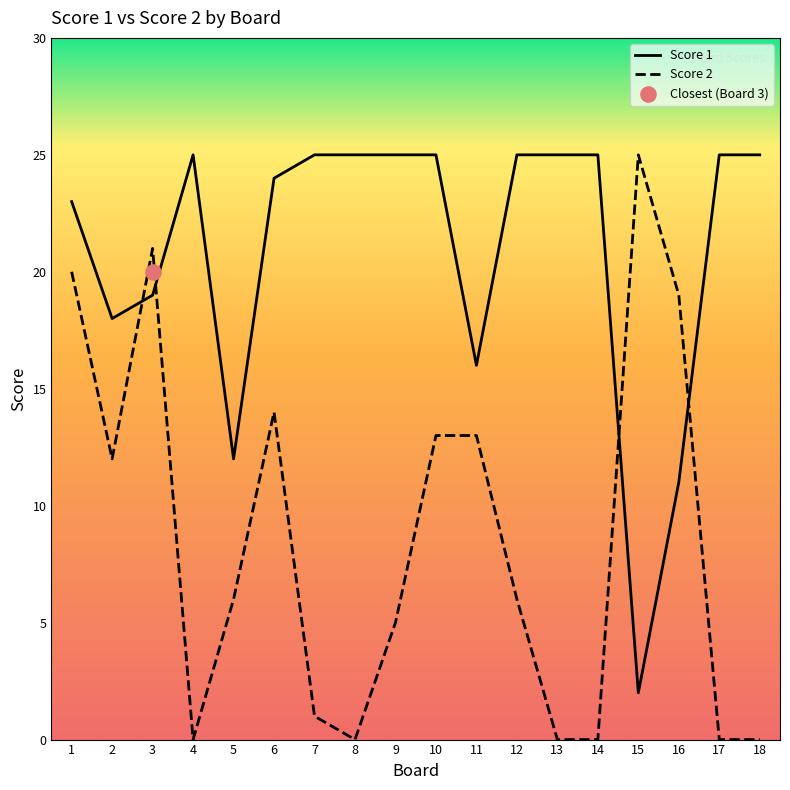

What is the total value across all series at 1?

43